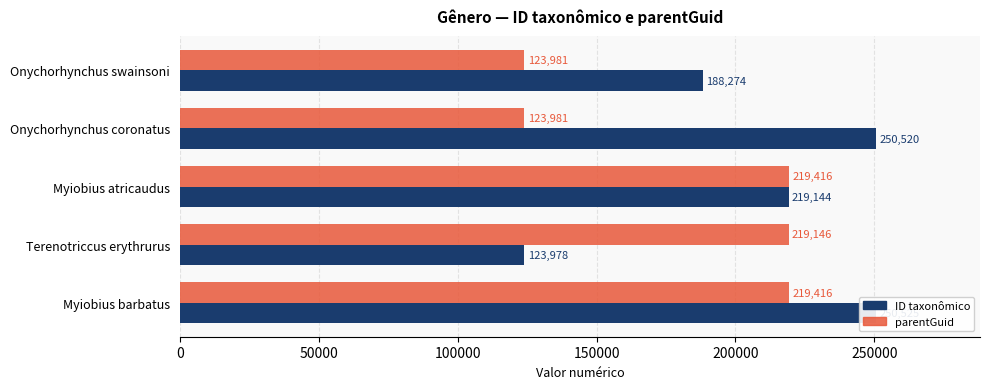

Reading right to left, transcribe all the data shown in this chart.

ID taxonômico: 250525	123978	219144	250520	188274
parentGuid: 219416	219146	219416	123981	123981